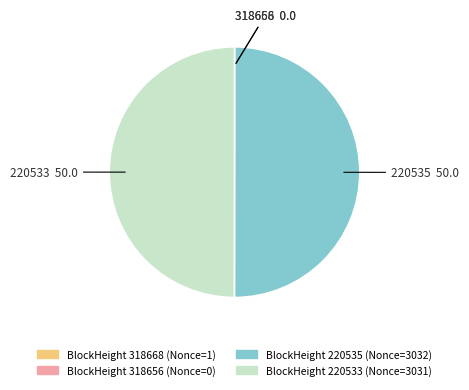

Which category has the biggest portion of the pie?

220535